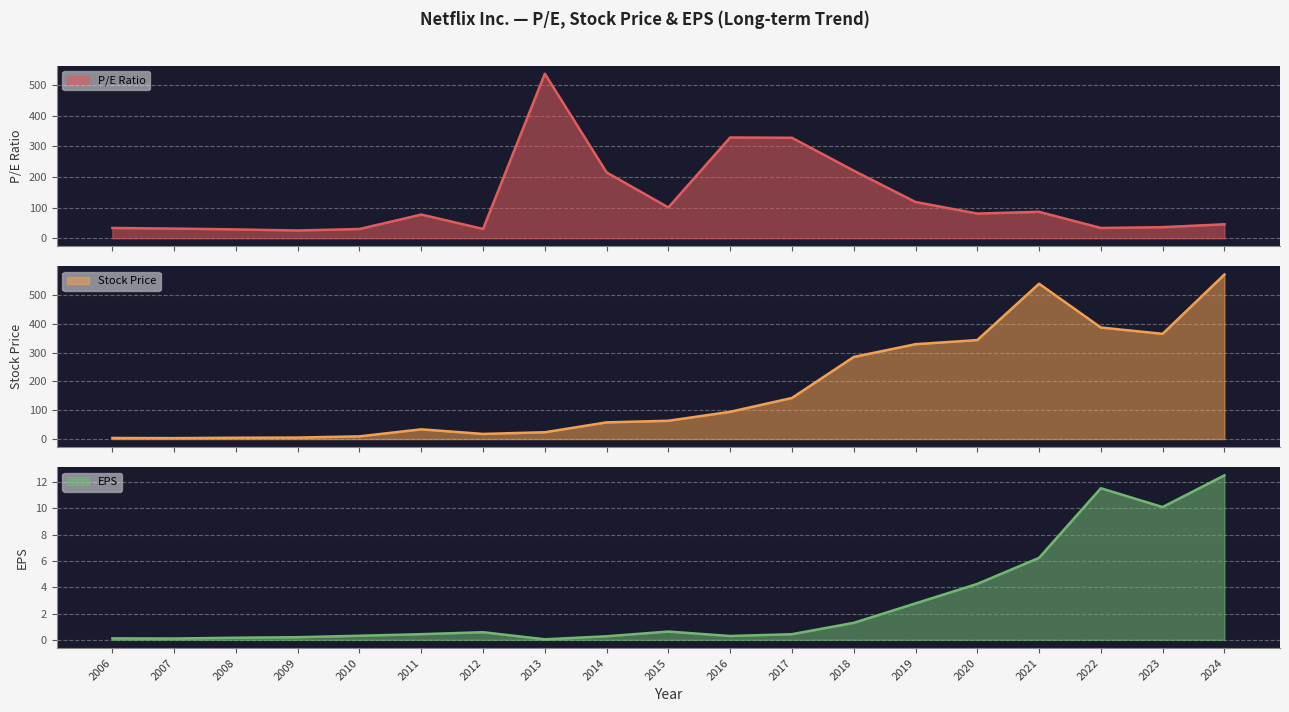

What is the difference between the highest and lowest values at 2018?

283.3